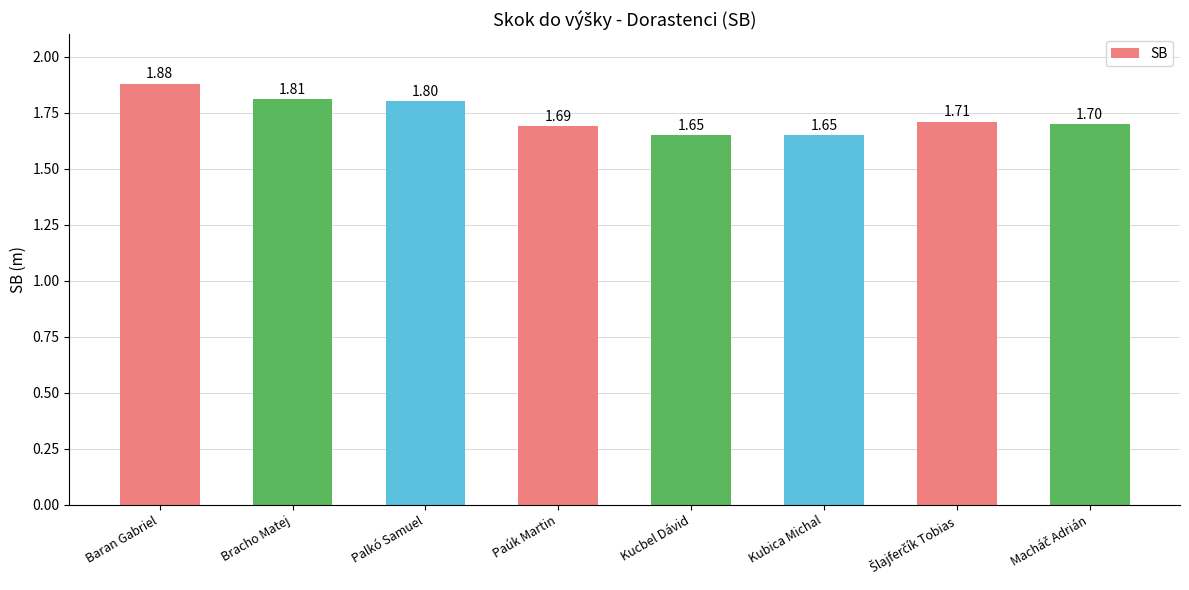

What is the label of the 3rd bar from the right?

Kubica Michal